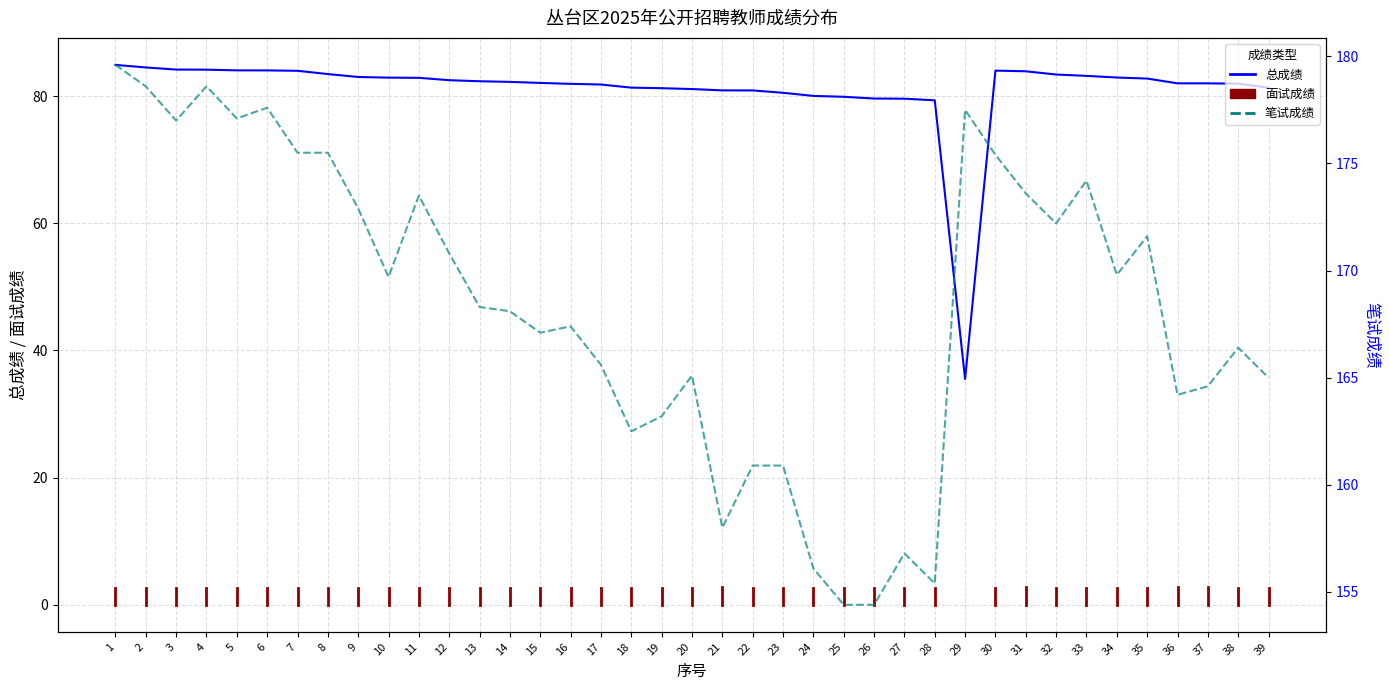

List the labels in order of 笔试成绩 value, largest first.

1, 2, 4, 6, 29, 5, 3, 7, 8, 30, 33, 31, 11, 9, 32, 35, 12, 34, 10, 13, 14, 16, 15, 38, 17, 20, 39, 37, 36, 19, 18, 22, 23, 21, 27, 24, 28, 25, 26